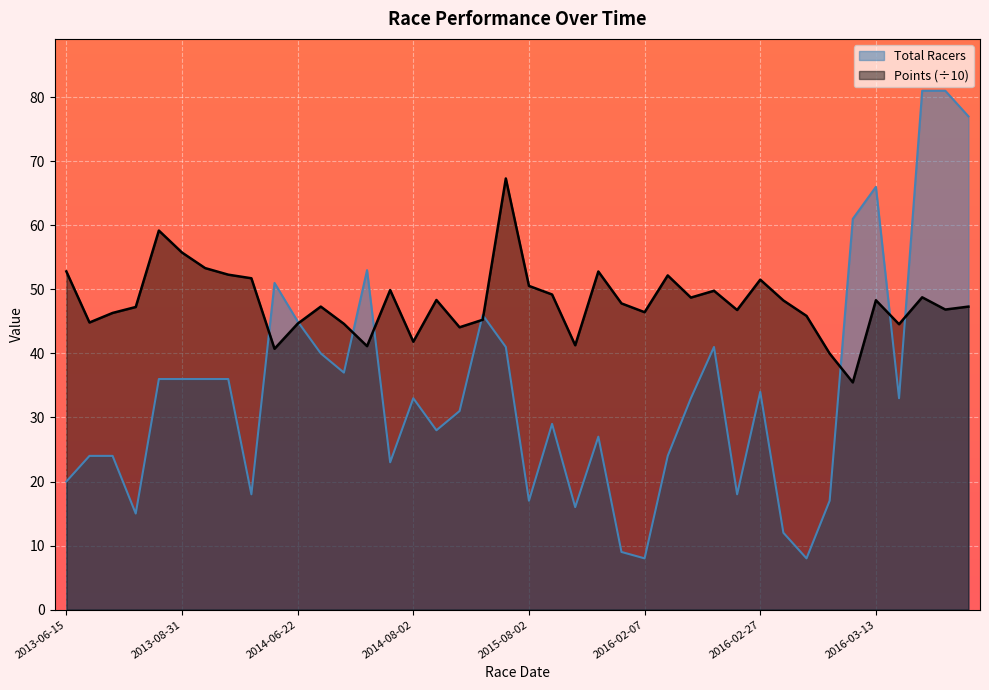

Is it true that Points equals 32.6 at 2015-08-02?

False